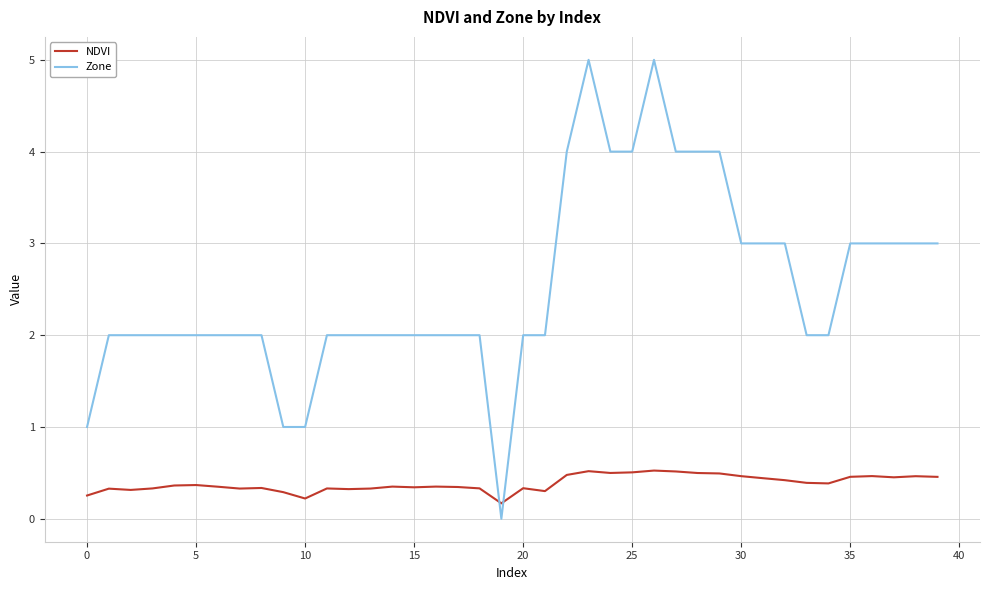

How many intersections are there between Zone and NDVI?

2